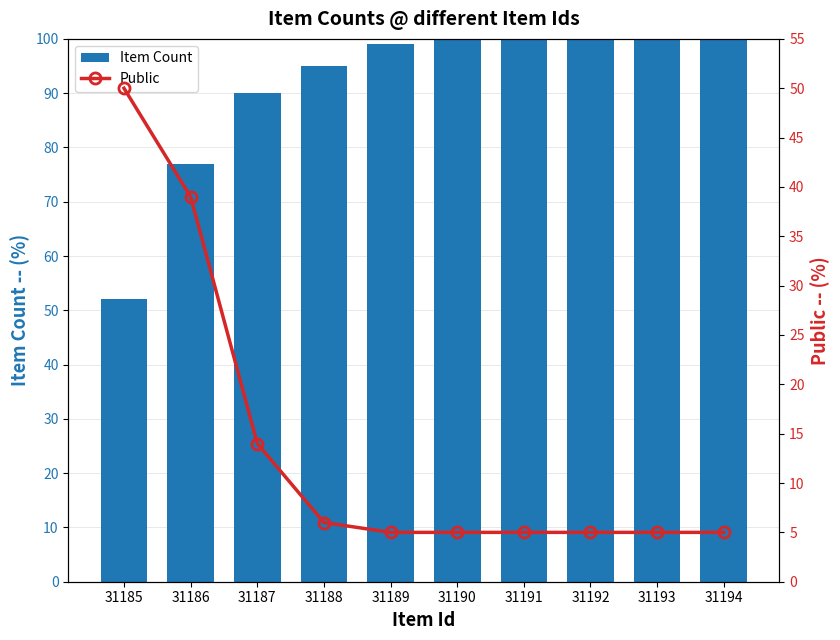

What is the difference between the Item Count values at 31193 and 31189?

1